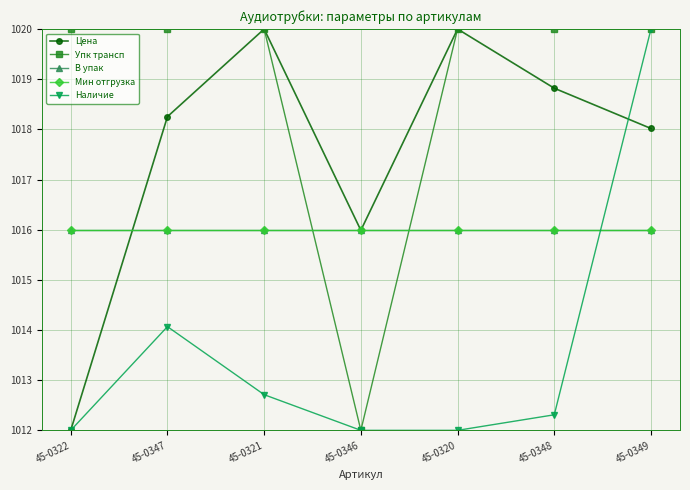

How many interior local valleys does the Цена series have?

1